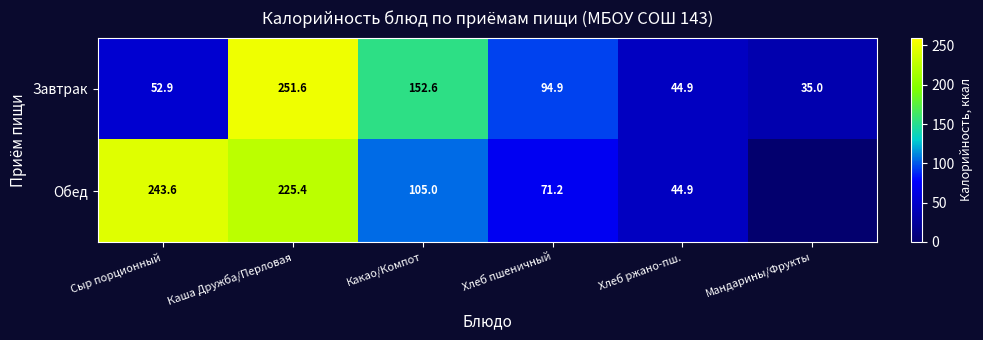

Count the number of categories in the chart.

6